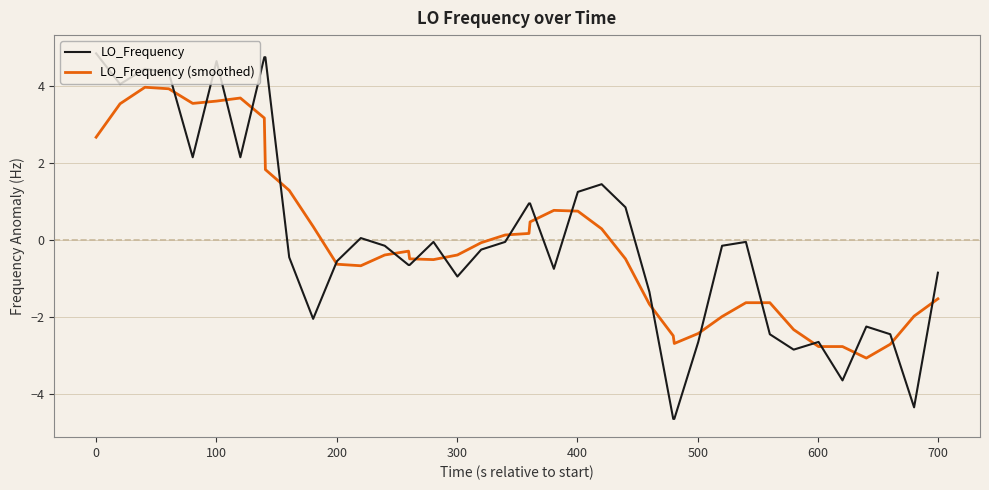

What is the smallest value displayed?

-4.7